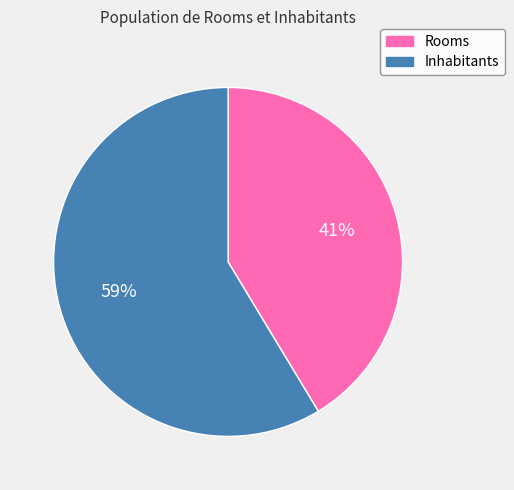

Does any single category account for the majority?

Yes